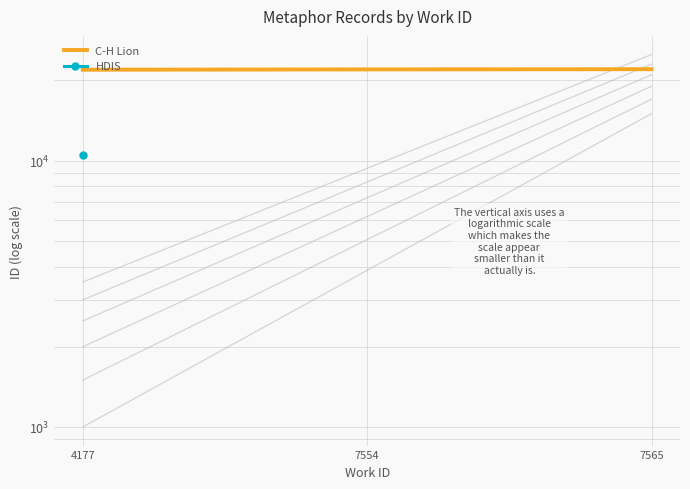

The value at 4177 is 21920. True or false?

True